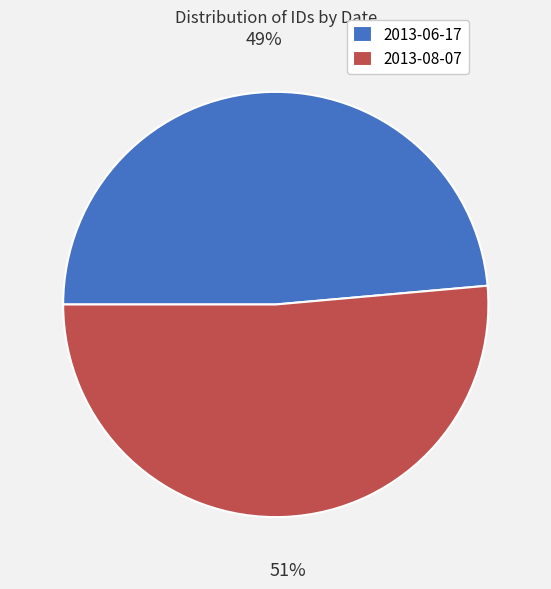

Combined, do 2013-08-07 and 2013-06-17 account for over 50%?

Yes